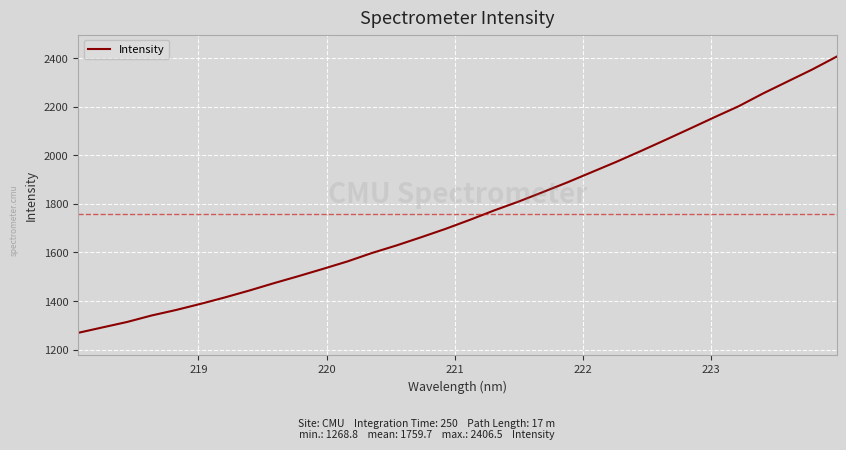

What is the difference between the maximum and minimum values?

1137.8